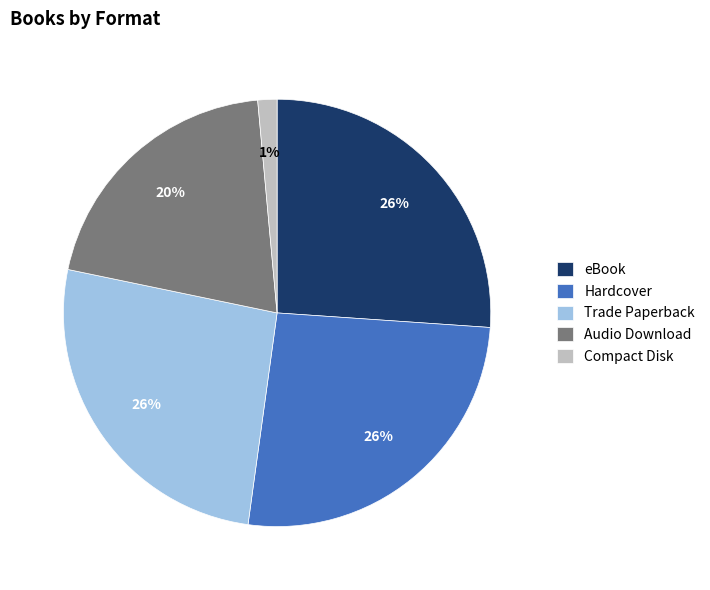

To the nearest percent, what is the average slice percentage?

20%